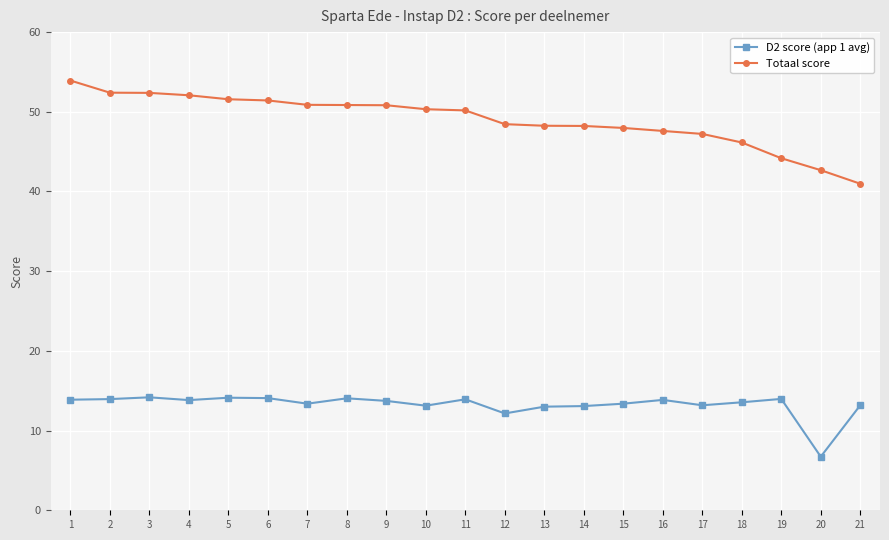

True or false: D2 score (app 1 avg) and Totaal score cross at least once.

False